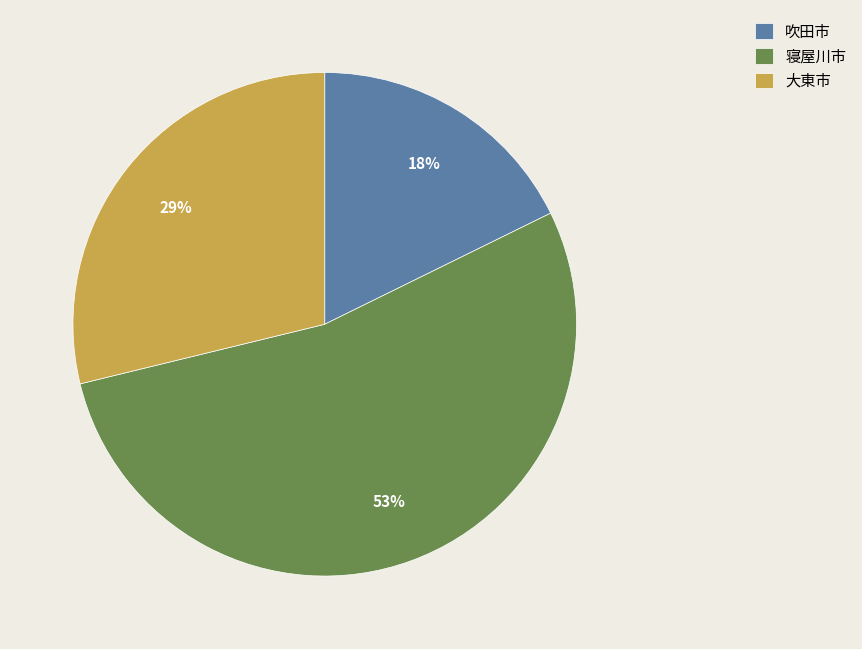

How many slices are in this pie chart?

3